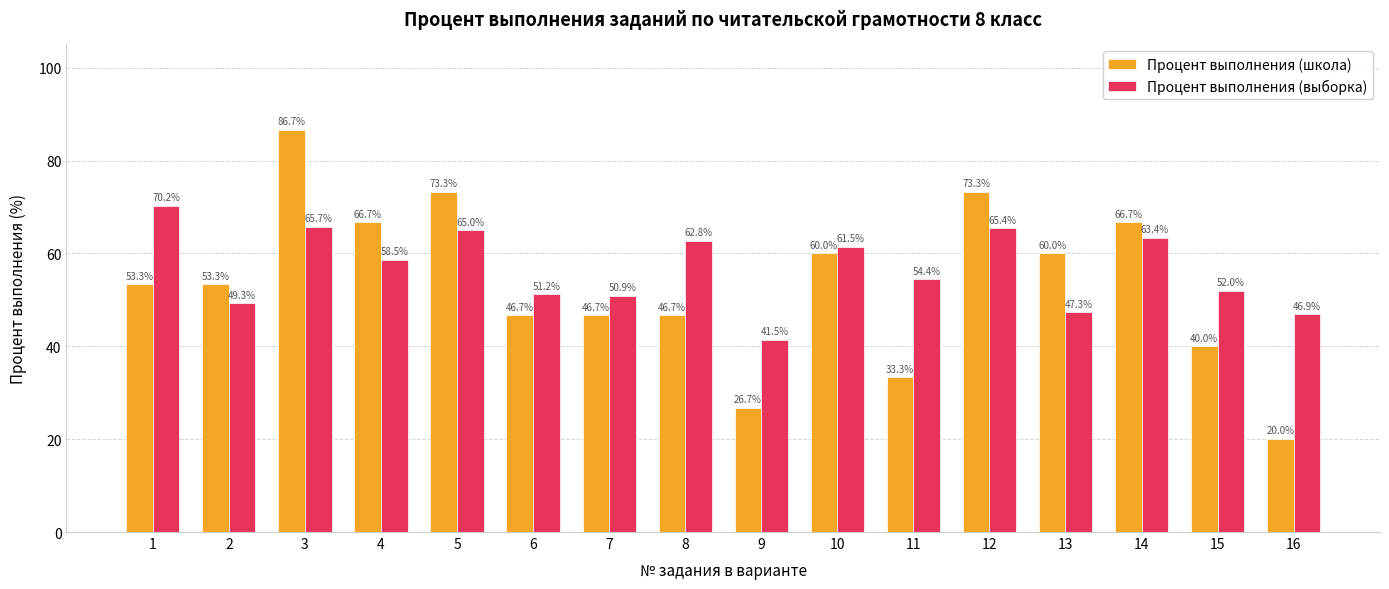

At 4, list the series in order from largest to smallest.

Процент выполнения (школа), Процент выполнения (выборка)